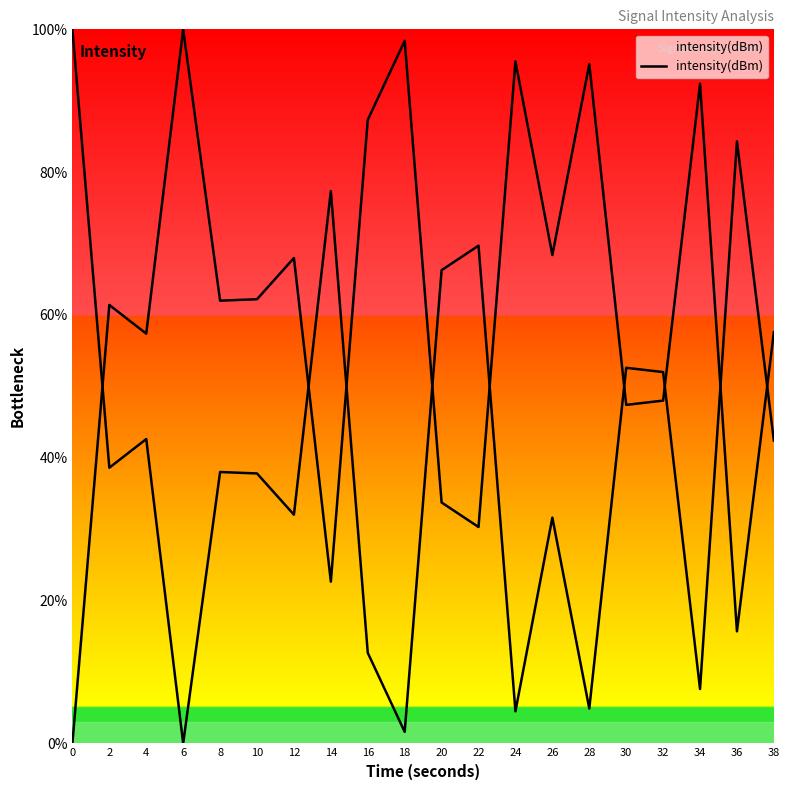

The chart shows a value of 87.3 at 16. True or false?

True